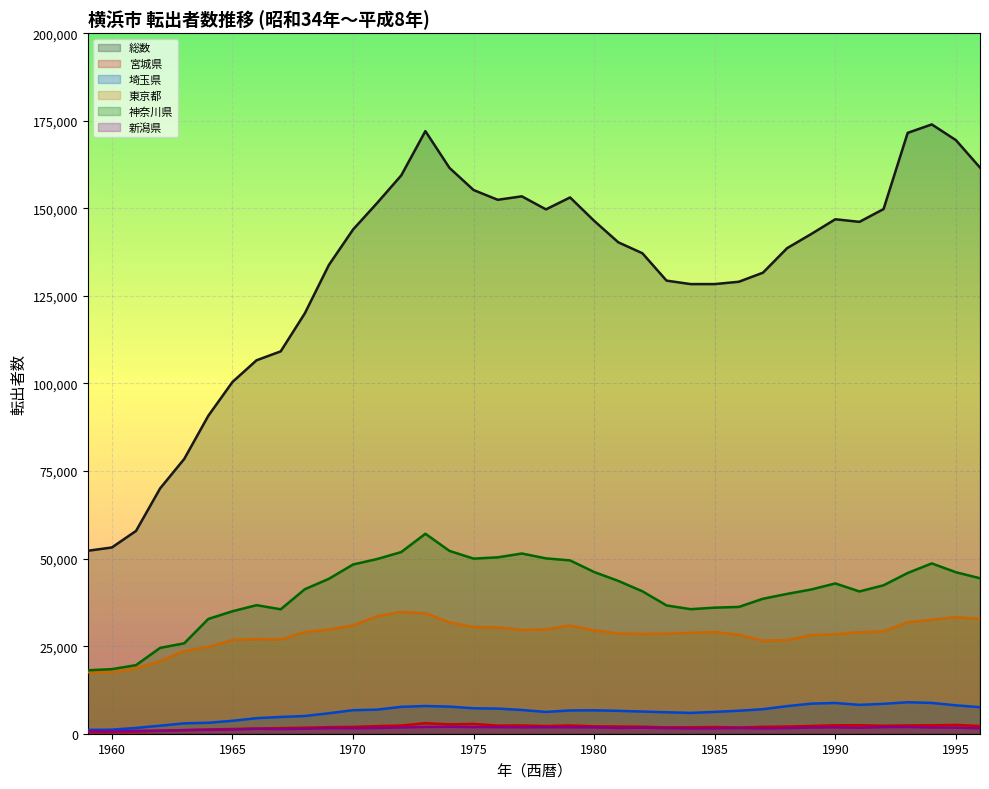

Reading left to right, what are all the values shown in this chart?

総数: 1959=52228	1960=53177	1961=57895	1962=70045	1963=78457	1964=90791	1965=100417	1966=106620	1967=109161	1968=120015	1969=133842	1970=143932	1971=151524	1972=159404	1973=172037	1974=161530	1975=155211	1976=152432	1977=153417	1978=149697	1979=153101	1980=146413	1981=140291	1982=137166	1983=129356	1984=128363	1985=128370	1986=129033	1987=131622	1988=138619	1989=142655	1990=146873	1991=146131	1992=149781	1993=171532	1994=173949	1995=169462	1996=161622
宮城県: 1959=499	1960=504	1961=604	1962=817	1963=1011	1964=1201	1965=1356	1966=1470	1967=1591	1968=1716	1969=1871	1970=1949	1971=2171	1972=2330	1973=2996	1974=2662	1975=2788	1976=2315	1977=2347	1978=2182	1979=2345	1980=2107	1981=2063	1982=1995	1983=1816	1984=1838	1985=1911	1986=1771	1987=1977	1988=2050	1989=2216	1990=2403	1991=2422	1992=2262	1993=2361	1994=2400	1995=2513	1996=2207
埼玉県: 1959=1098	1960=1159	1961=1656	1962=2290	1963=2964	1964=3127	1965=3686	1966=4441	1967=4781	1968=5060	1969=5844	1970=6719	1971=6877	1972=7679	1973=7911	1974=7737	1975=7263	1976=7171	1977=6776	1978=6220	1979=6645	1980=6679	1981=6533	1982=6332	1983=6124	1984=5939	1985=6229	1986=6559	1987=7003	1988=7873	1989=8592	1990=8774	1991=8242	1992=8533	1993=8985	1994=8792	1995=8106	1996=7575
東京都: 1959=17549	1960=17511	1961=18639	1962=20706	1963=23606	1964=24758	1965=26784	1966=27048	1967=26909	1968=29005	1969=29776	1970=30931	1971=33553	1972=34790	1973=34393	1974=31759	1975=30469	1976=30362	1977=29633	1978=29805	1979=30894	1980=29526	1981=28595	1982=28502	1983=28558	1984=28775	1985=29007	1986=28265	1987=26571	1988=26748	1989=28141	1990=28386	1991=28990	1992=29231	1993=31820	1994=32523	1995=33280	1996=32764
神奈川県: 1959=18103	1960=18434	1961=19582	1962=24512	1963=25815	1964=32772	1965=34963	1966=36703	1967=35521	1968=41254	1969=44232	1970=48312	1971=49875	1972=51867	1973=57087	1974=52189	1975=49993	1976=50355	1977=51448	1978=50059	1979=49480	1980=46164	1981=43627	1982=40660	1983=36627	1984=35558	1985=35994	1986=36201	1987=38536	1988=39919	1989=41175	1990=42907	1991=40614	1992=42376	1993=45888	1994=48622	1995=46103	1996=44386
新潟県: 1959=742	1960=699	1961=831	1962=874	1963=1034	1964=1108	1965=1204	1966=1412	1967=1324	1968=1436	1969=1576	1970=1562	1971=1646	1972=1781	1973=1932	1974=1982	1975=1905	1976=1882	1977=1832	1978=1849	1979=1839	1980=1811	1981=1642	1982=1724	1983=1597	1984=1516	1985=1532	1986=1631	1987=1520	1988=1610	1989=1759	1990=1829	1991=1714	1992=1883	1993=1930	1994=1780	1995=1741	1996=1537